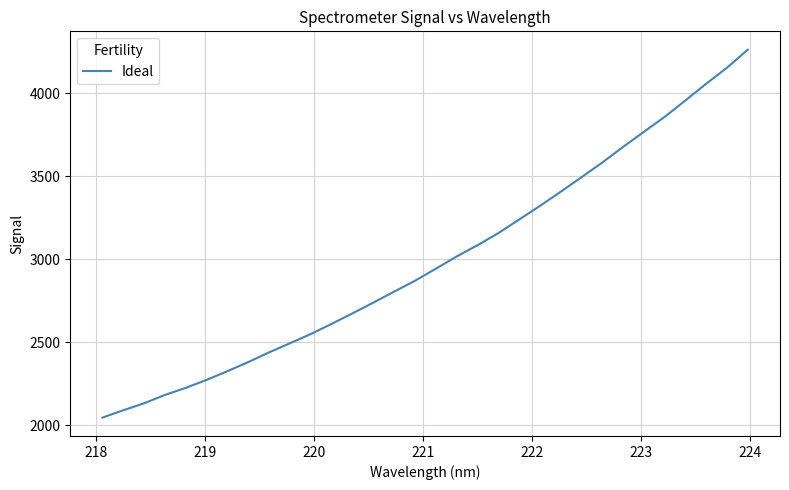

What is the minimum value shown in the chart?

2047.4